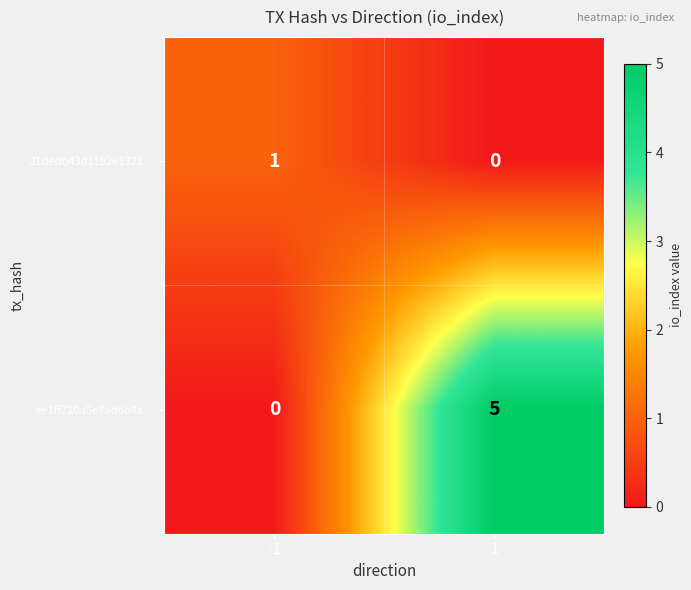

Count the number of categories in the chart.

2